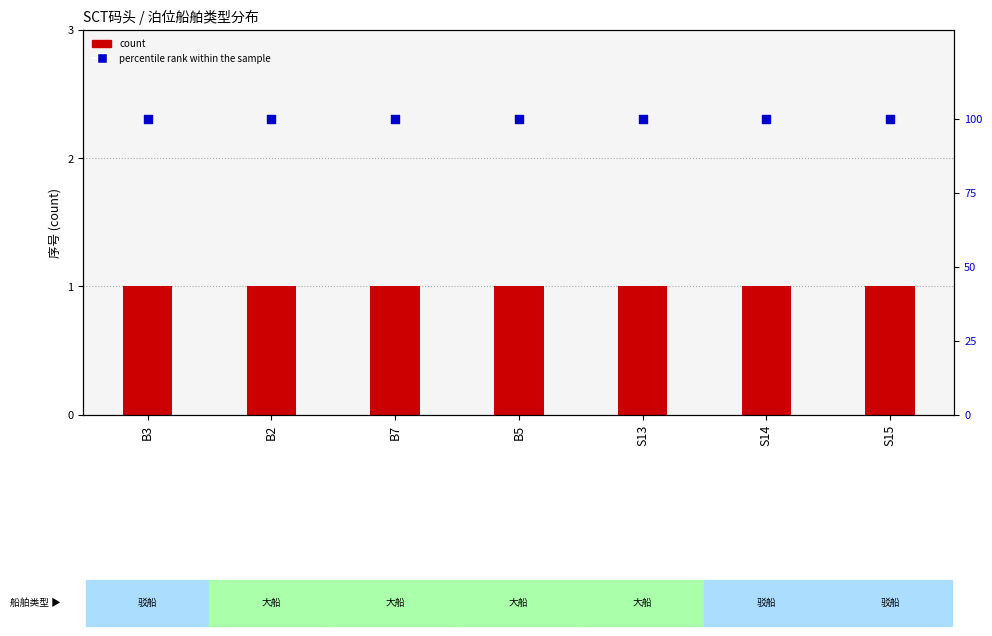

Is the value of percentile rank within the sample at B5 greater than the value of count at S14?

Yes